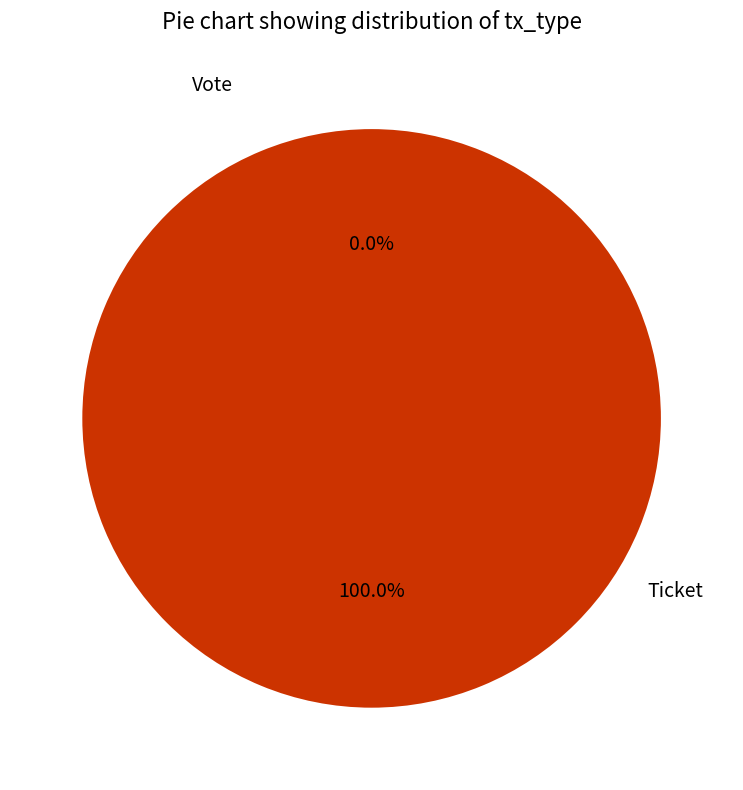

What is the smallest slice in the pie chart?

Ticket